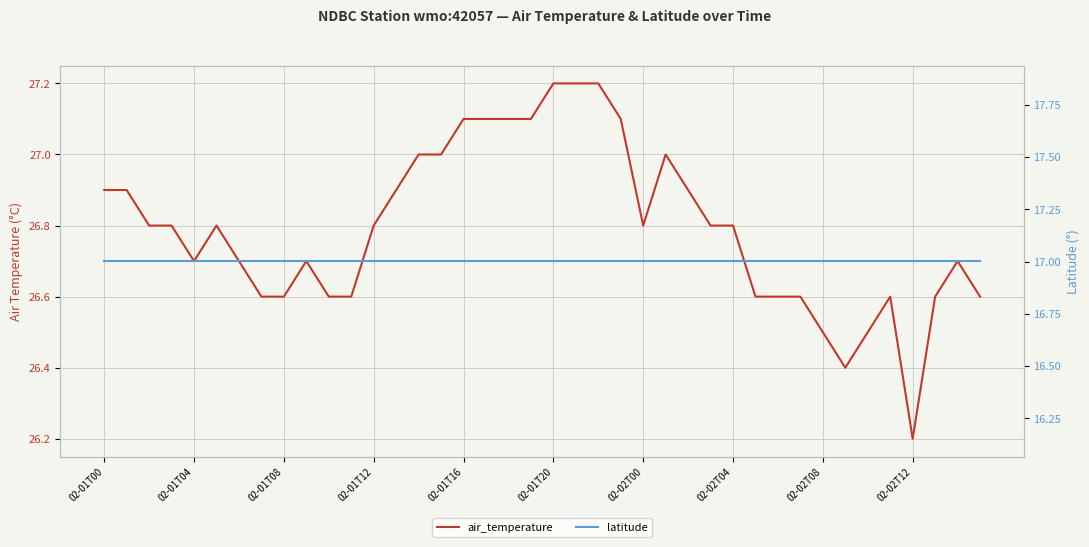

Count the number of data series in this chart.

2